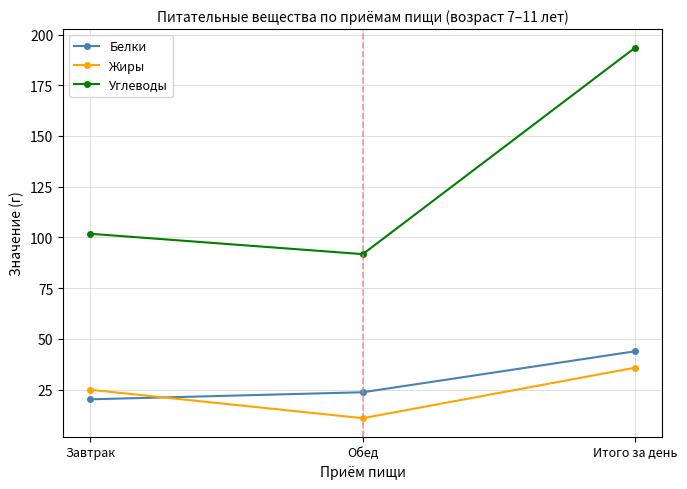

At which label does Жиры first exceed 24?

Завтрак